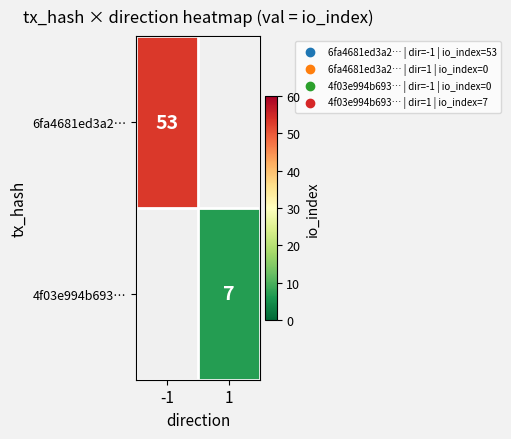

The 4f03e994b693… series shows 3 at 1. True or false?

False